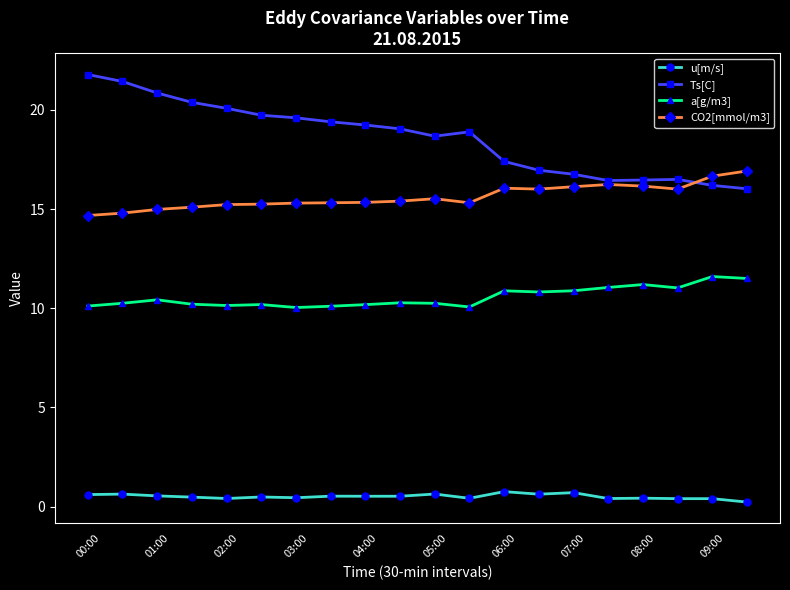

What is the highest value of the CO2[mmol/m3] series?

16.9